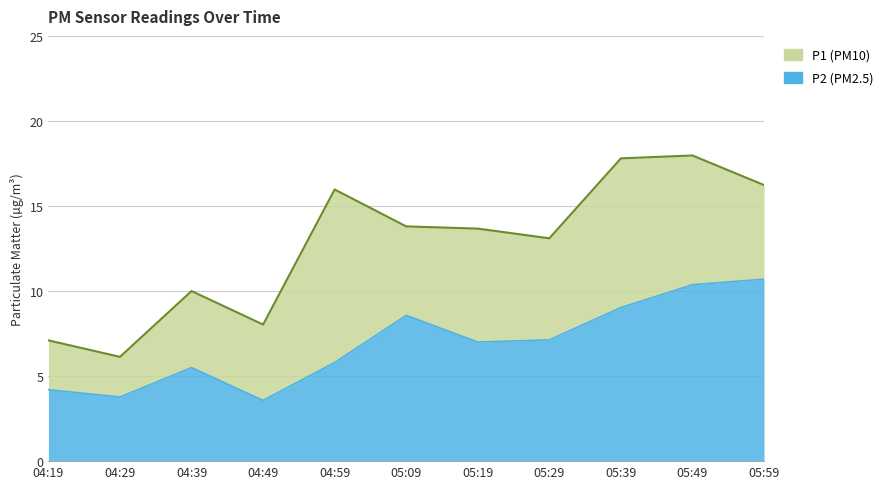

At which category is the sum across all series the highest?

05:49